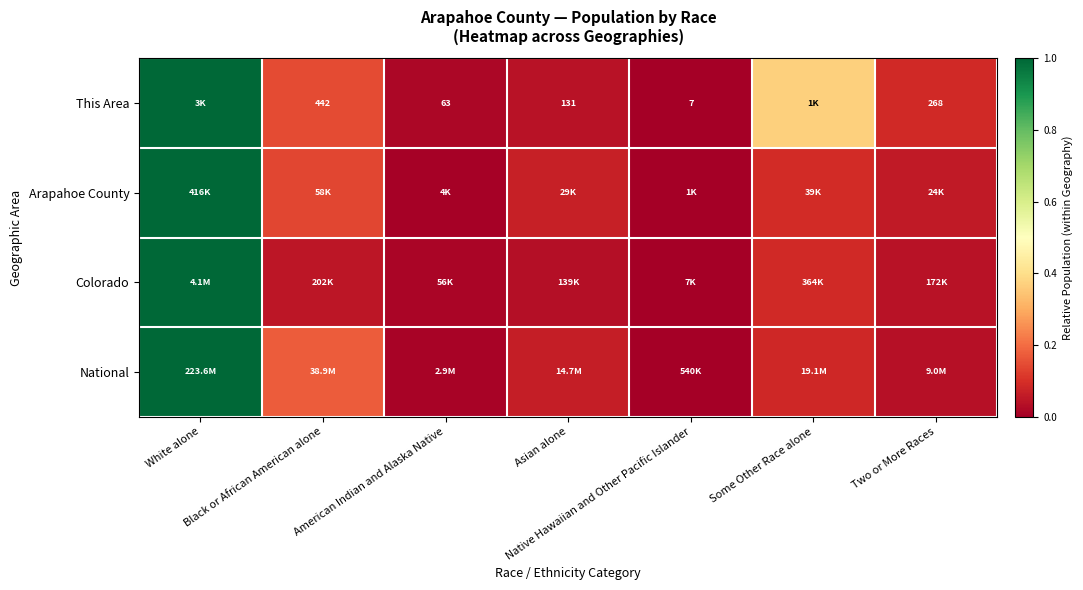

At how many categories does at least one series exceed 0?

6